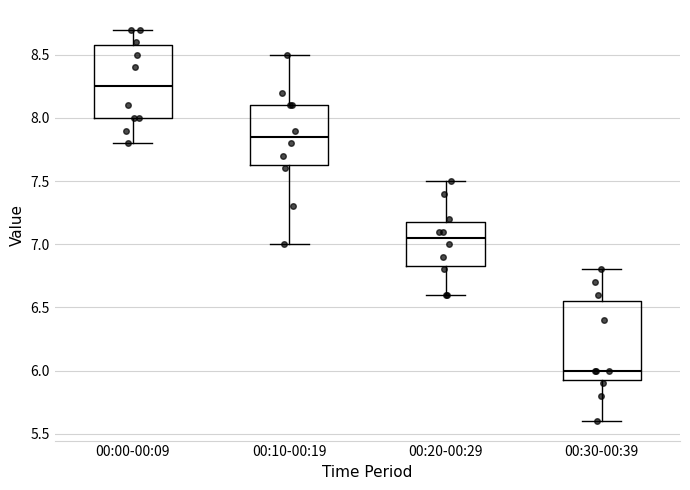

Where does the lower whisker of the box for 00:10-00:19 end on the y-axis? The values are not printed on the chart, so give them approximately, as read against the axis.

7.00